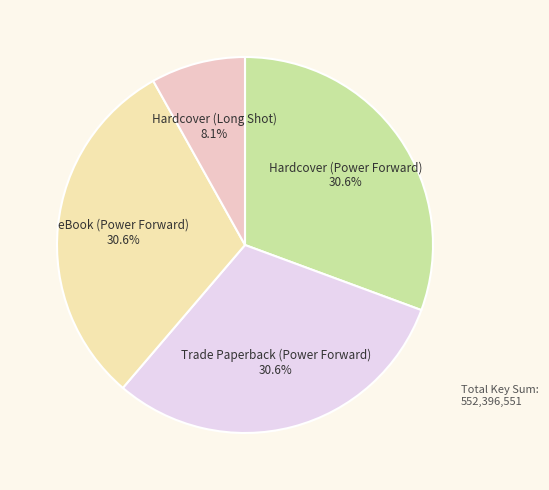

Count the number of slices in the pie.

4